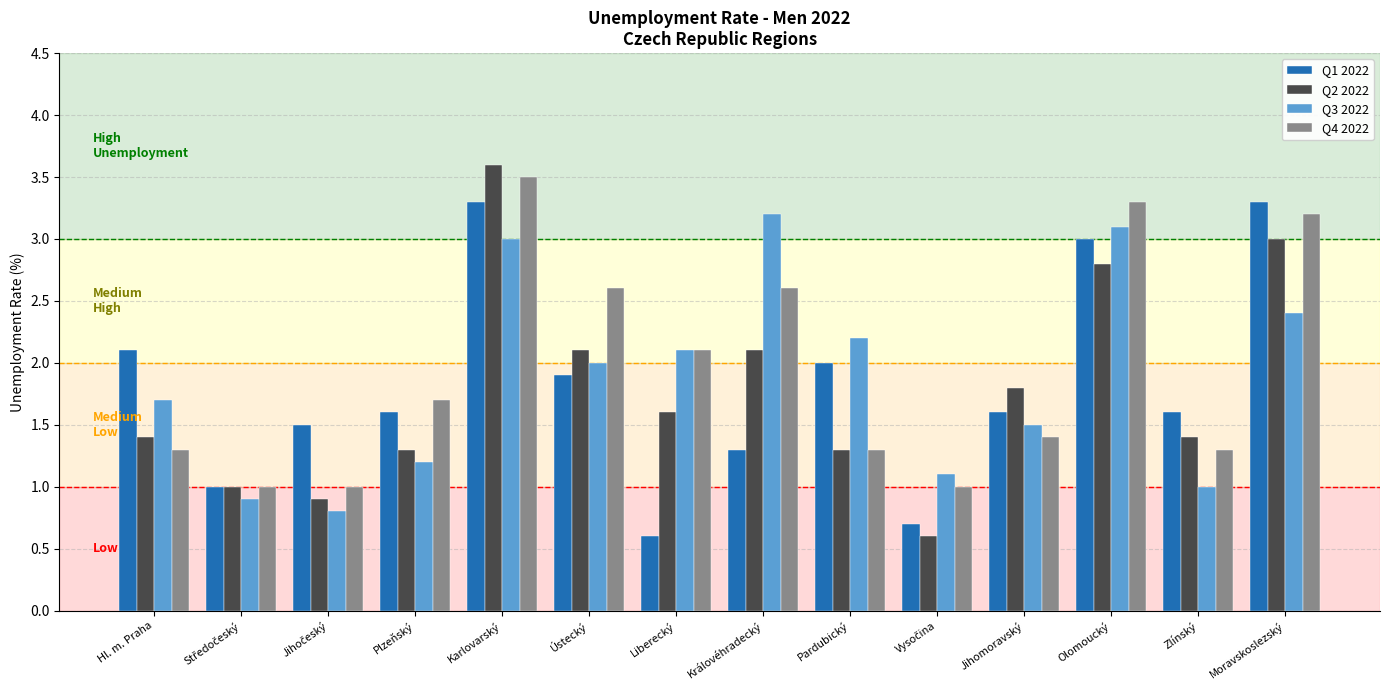

What is the difference between the maximum and minimum values in the Q1 2022 series?

2.7